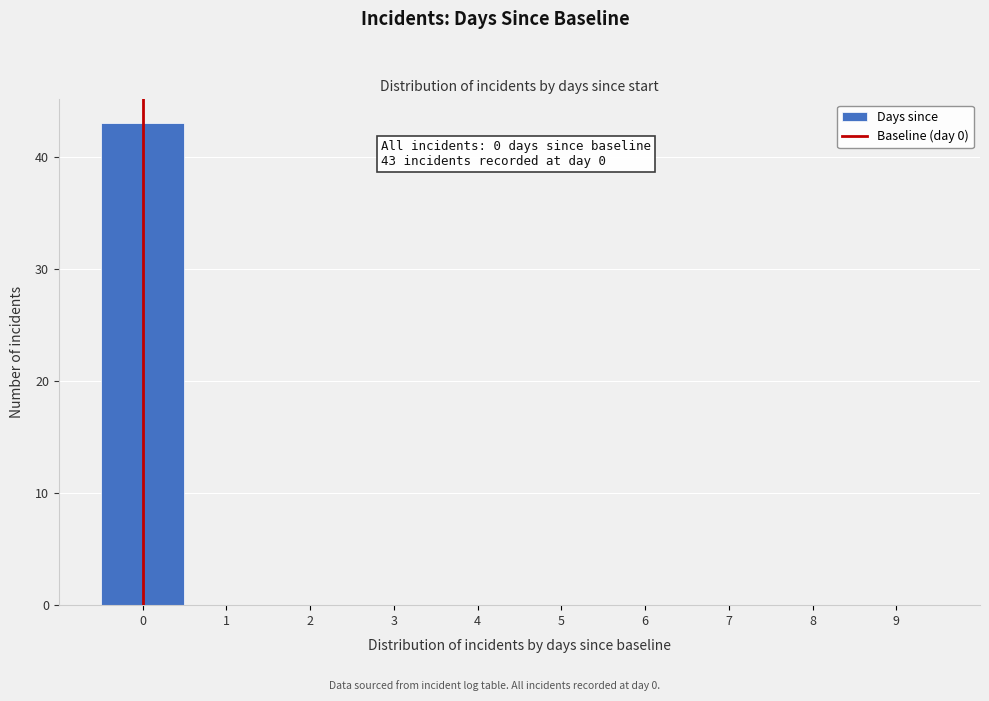

Over which range of the x-axis is the bar tallest?

-0.5 to 0.5